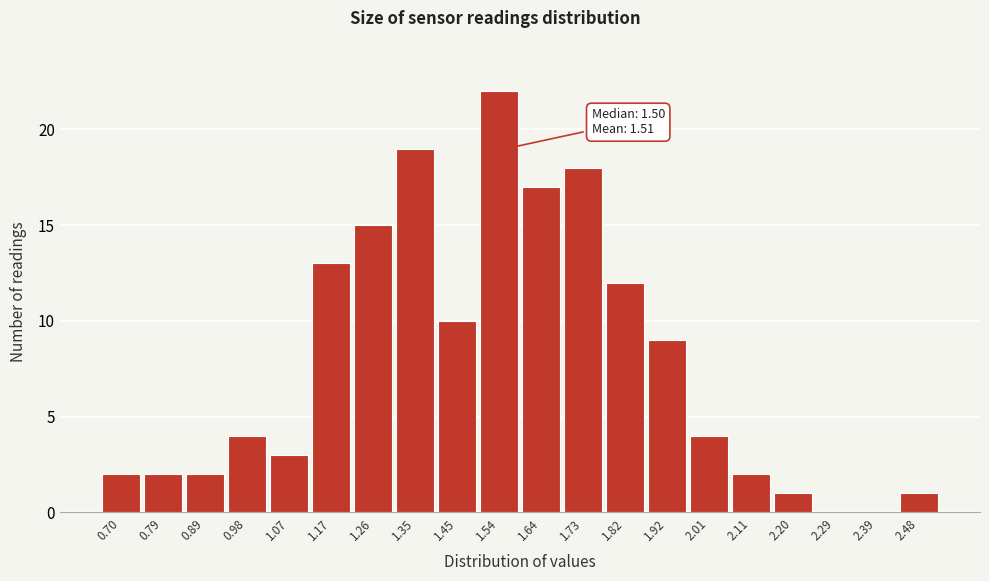

Which range on the x-axis has the tallest bar?

1.496 to 1.590